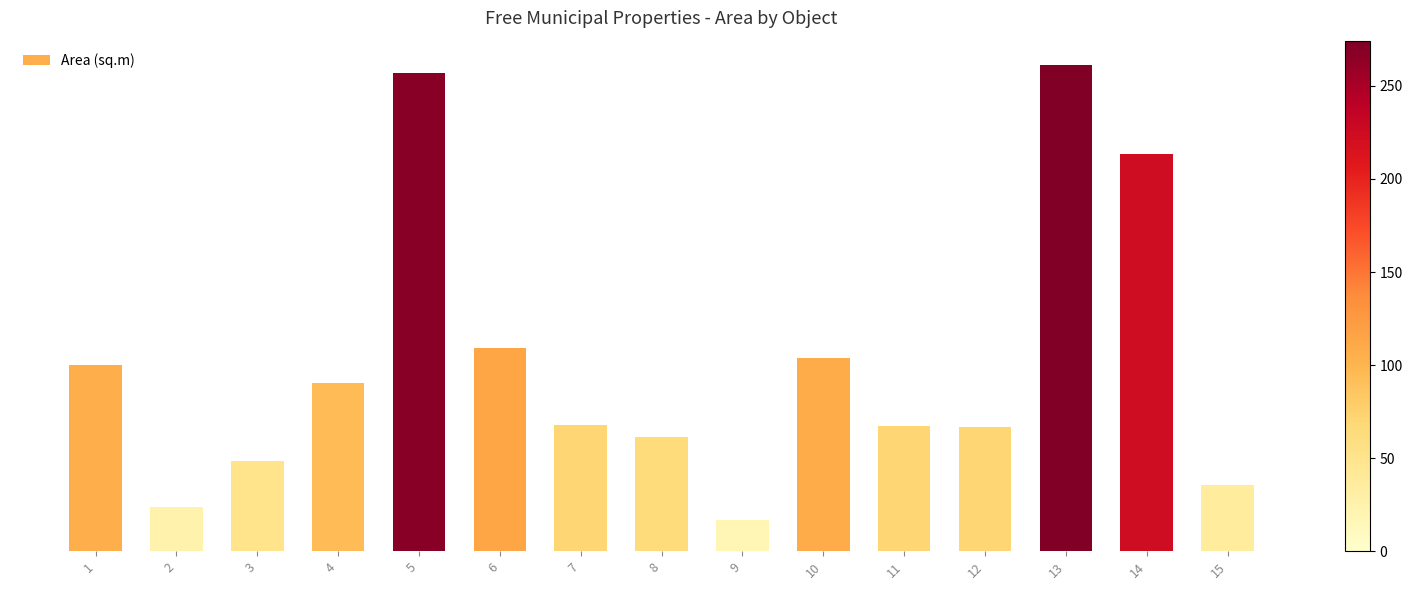

What is the greatest value displayed?

274.3